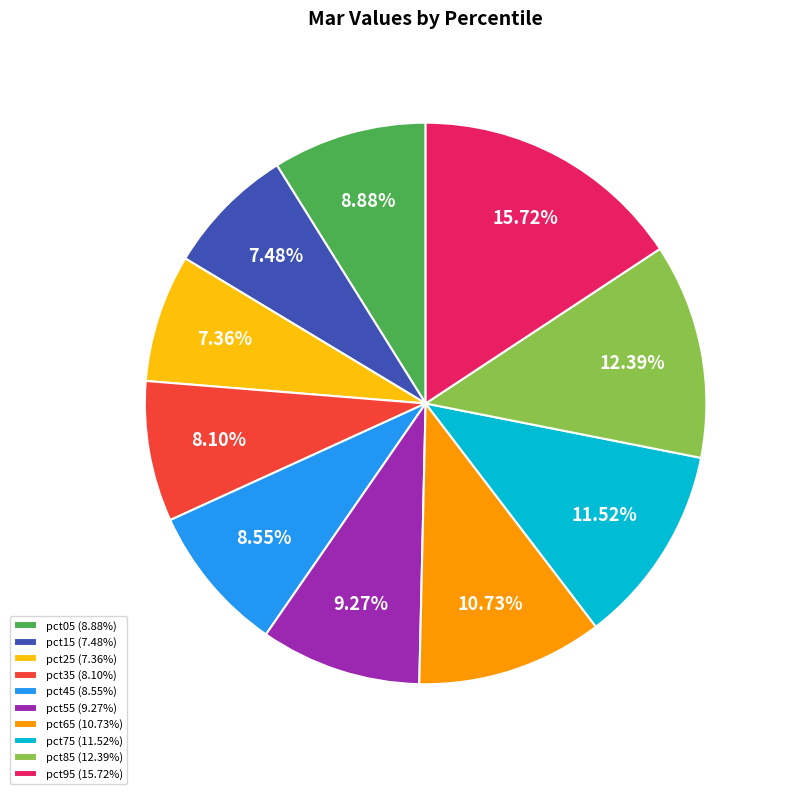

Is the sum of pct65 and pct85 greater than half?

No